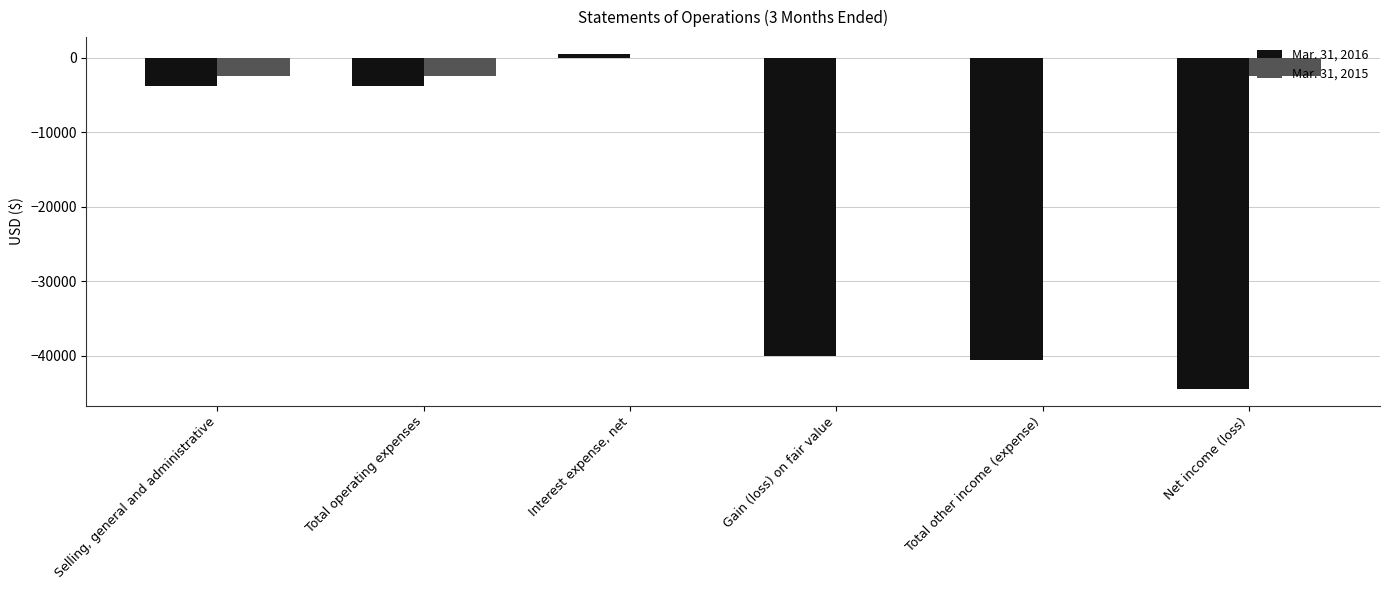

What is the sum of all Mar. 31, 2015 values?

-7245